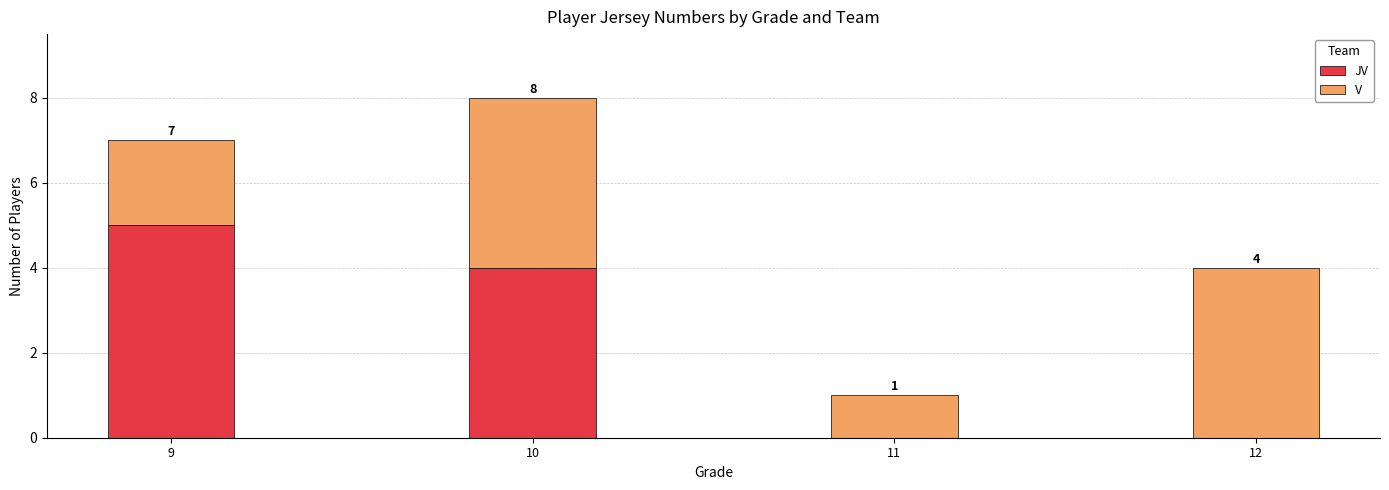

At which category is the sum across all series the highest?

10